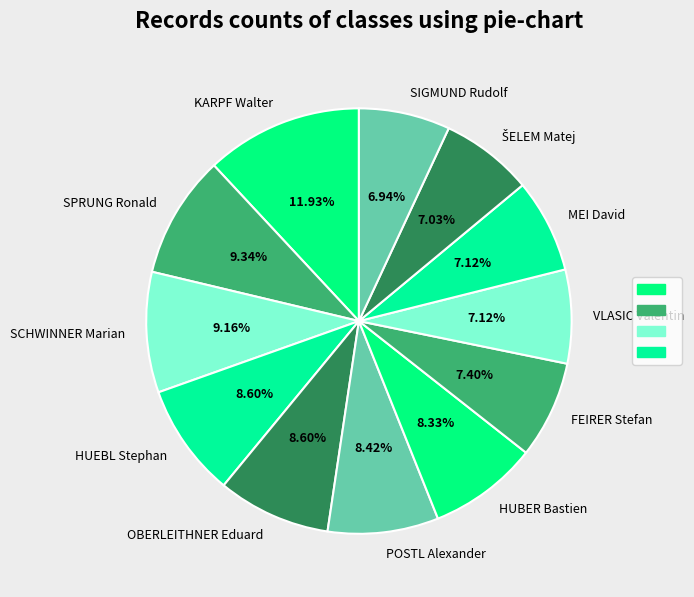

To the nearest percent, what is the difference between the largest and smallest slice percentages?

5%